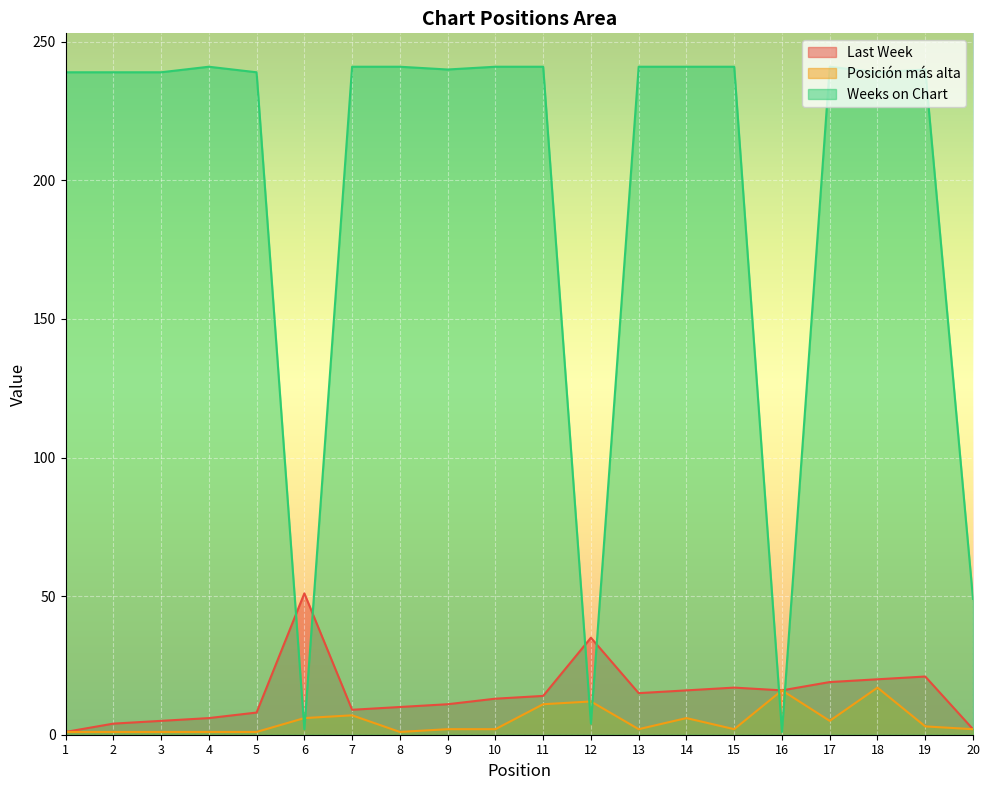

The value of Posición más alta at 8 is 0. True or false?

False